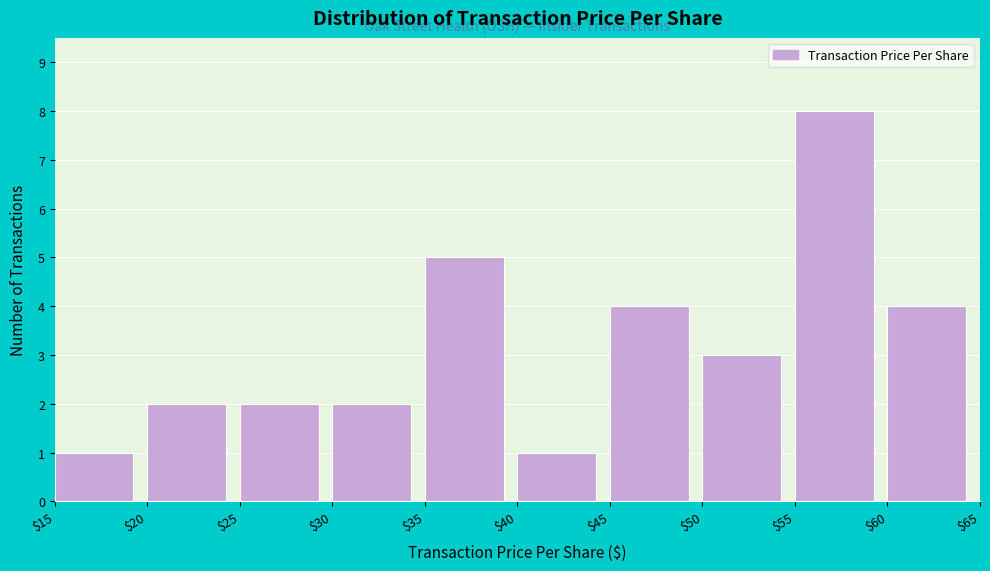

Reading left to right, list every bar in this chart as the range it spans on the x-axis followed by its height. The values are not printed on the chart, so give them approximately, as read against the axis.

$15 to $20: 1
$20 to $25: 2
$25 to $30: 2
$30 to $35: 2
$35 to $40: 5
$40 to $45: 1
$45 to $50: 4
$50 to $55: 3
$55 to $60: 8
$60 to $65: 4